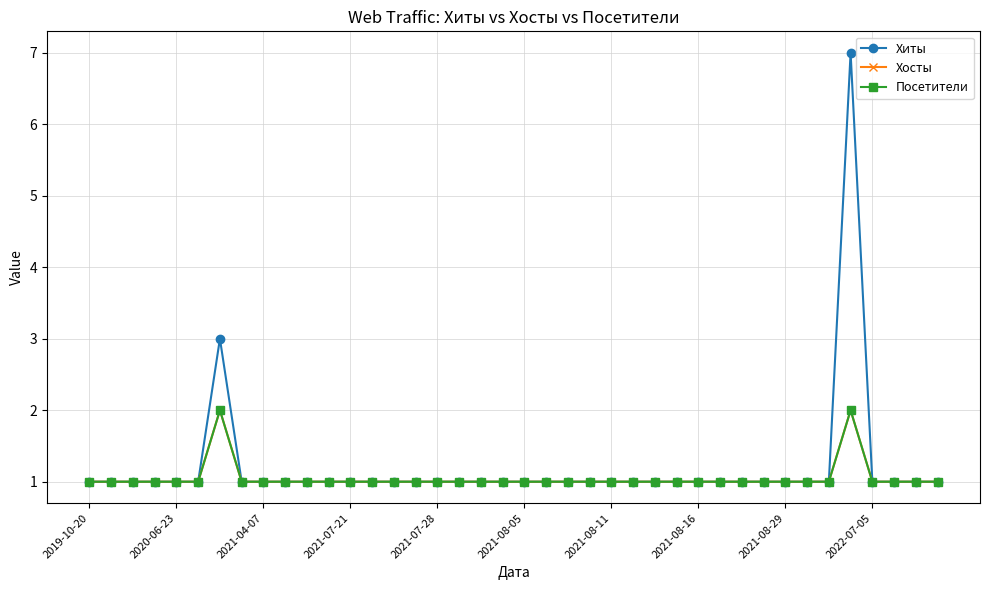

What is the highest value of the Хиты series?

7